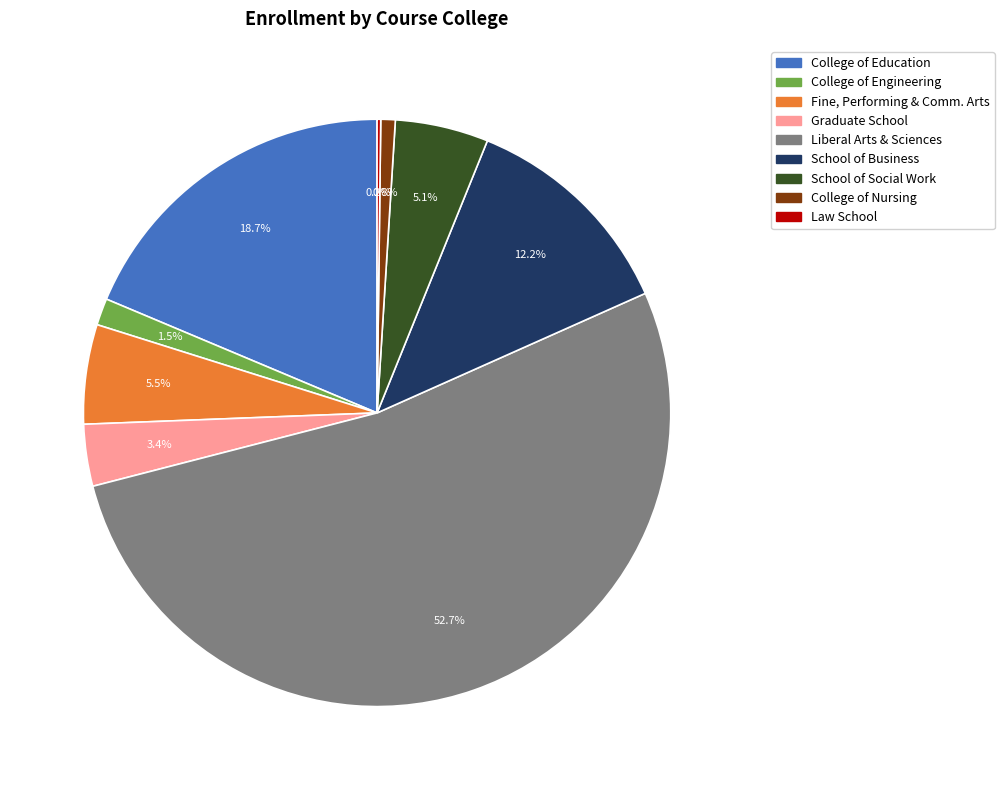

Approximately how many times larger is the value at College of Education compared to College of Nursing?

23.5